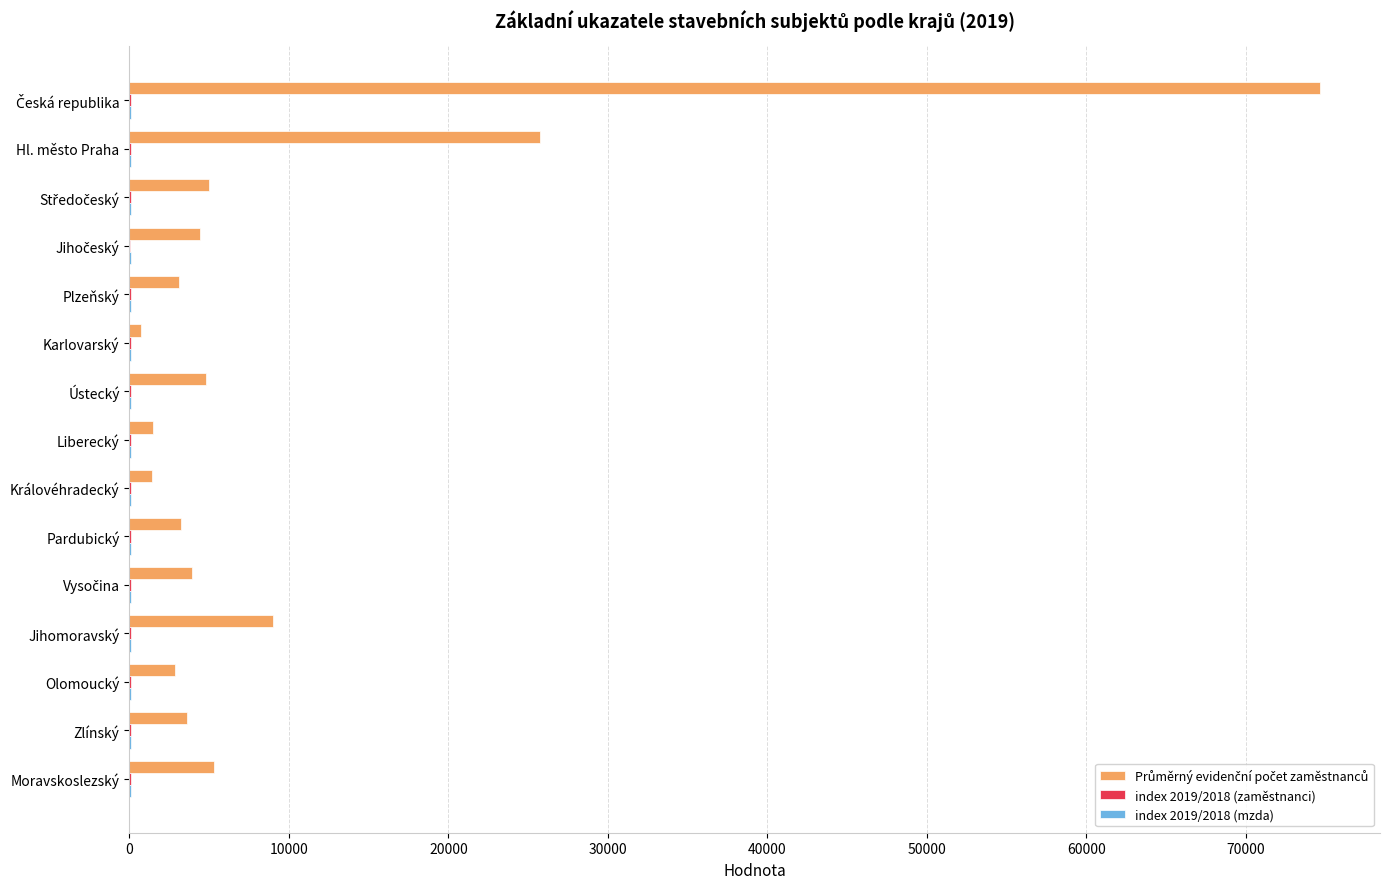

What is the greatest value displayed?

74673.0